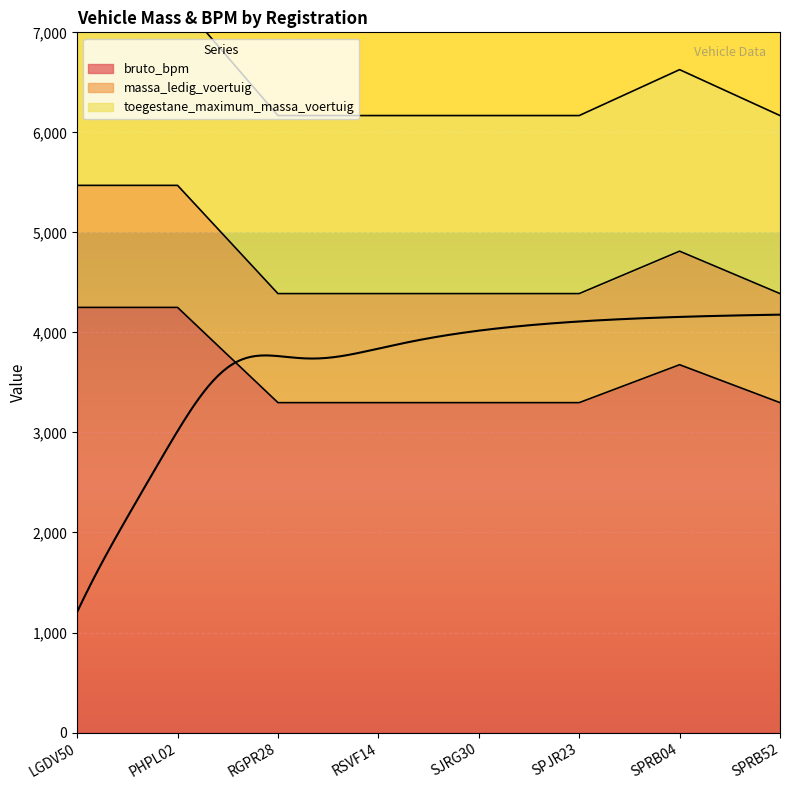

At which category is the sum across all series the highest?

LGDV50